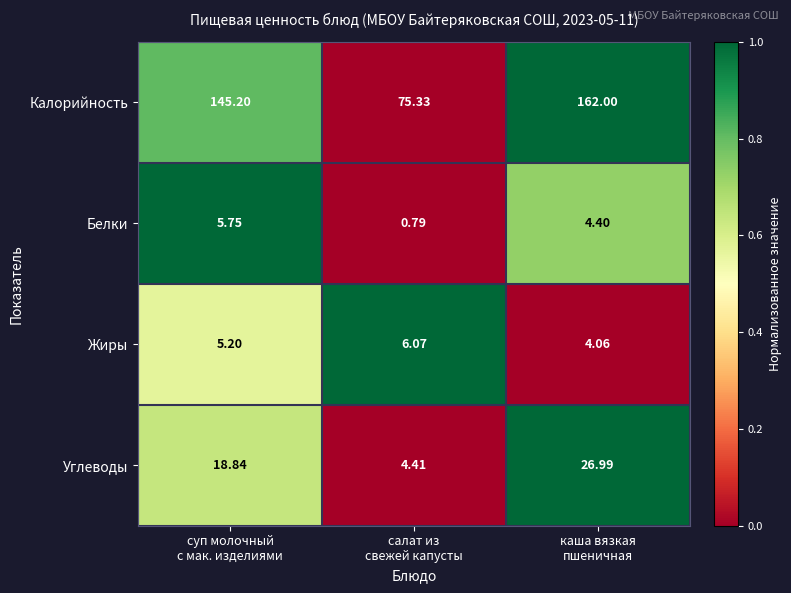

At how many categories does at least one series exceed 0?

3